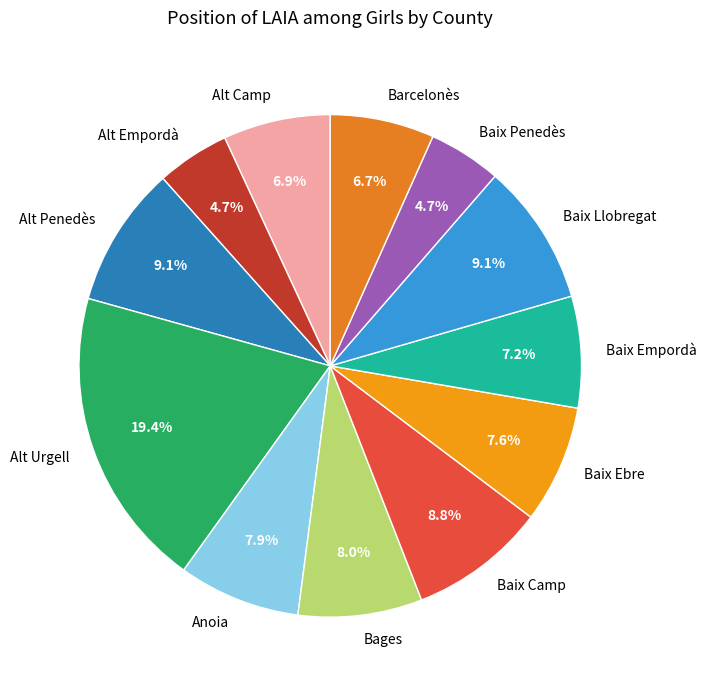

Which has a higher value, Anoia or Alt Penedès?

Alt Penedès